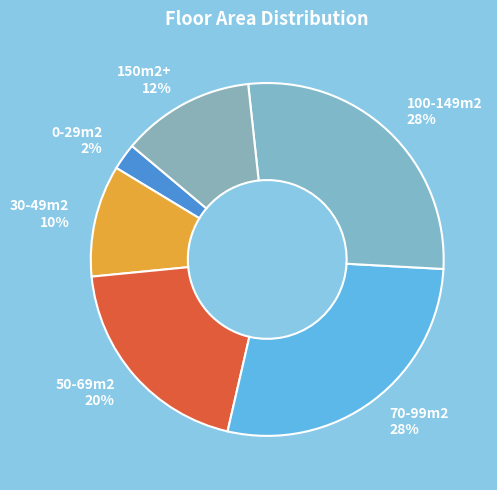

The 30-49m2 slice represents 10% of the pie. True or false?

True